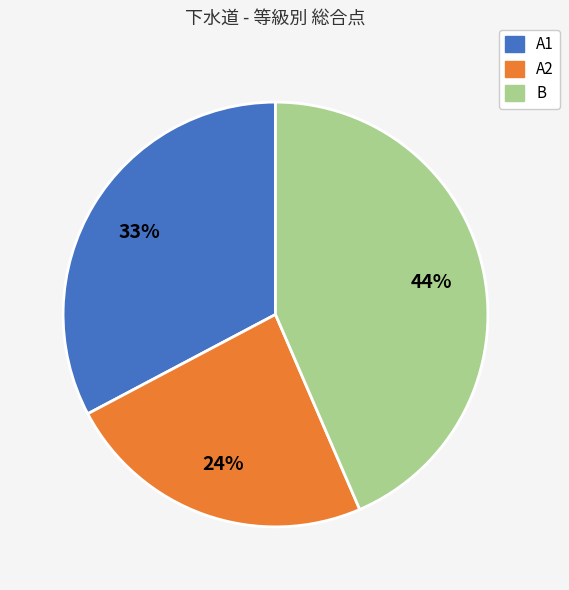

Is there a majority slice in this chart?

No